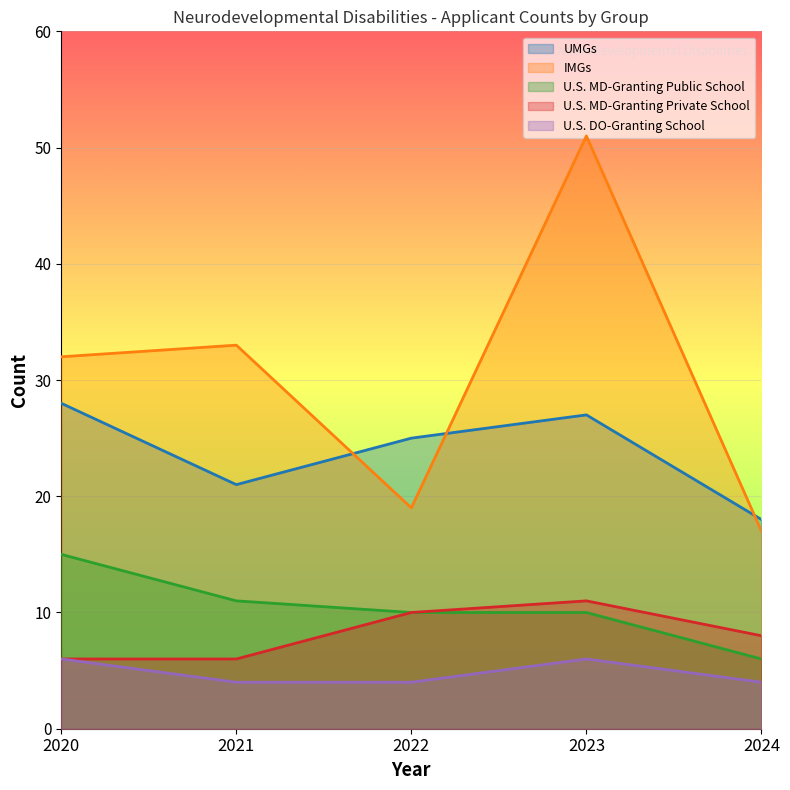

What is the smallest value displayed?

4